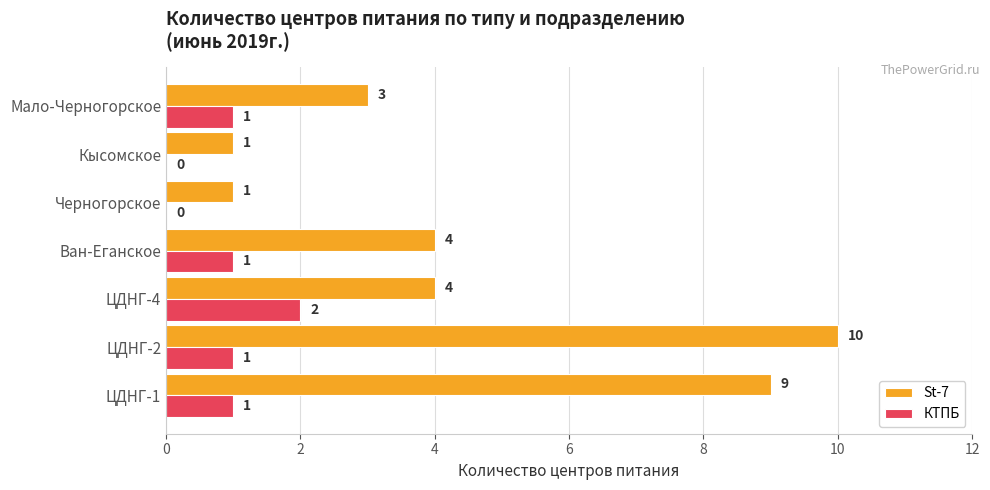

What is the sum of all St-7 values?

32